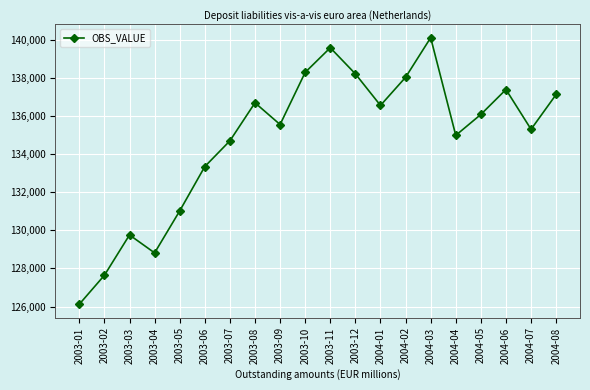

What is the ratio of the value at 2004-01 to the value at 2004-08?

1.0